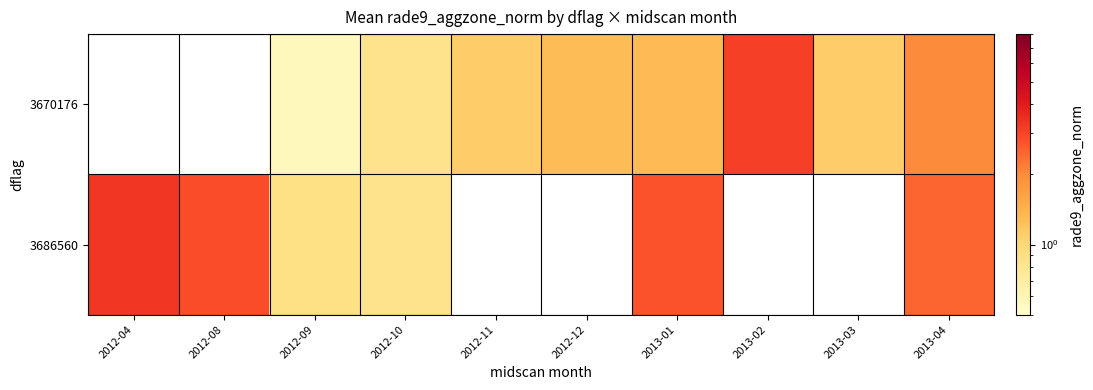

What is the difference between the second highest and minimum values in the 3670176 series?

0.9